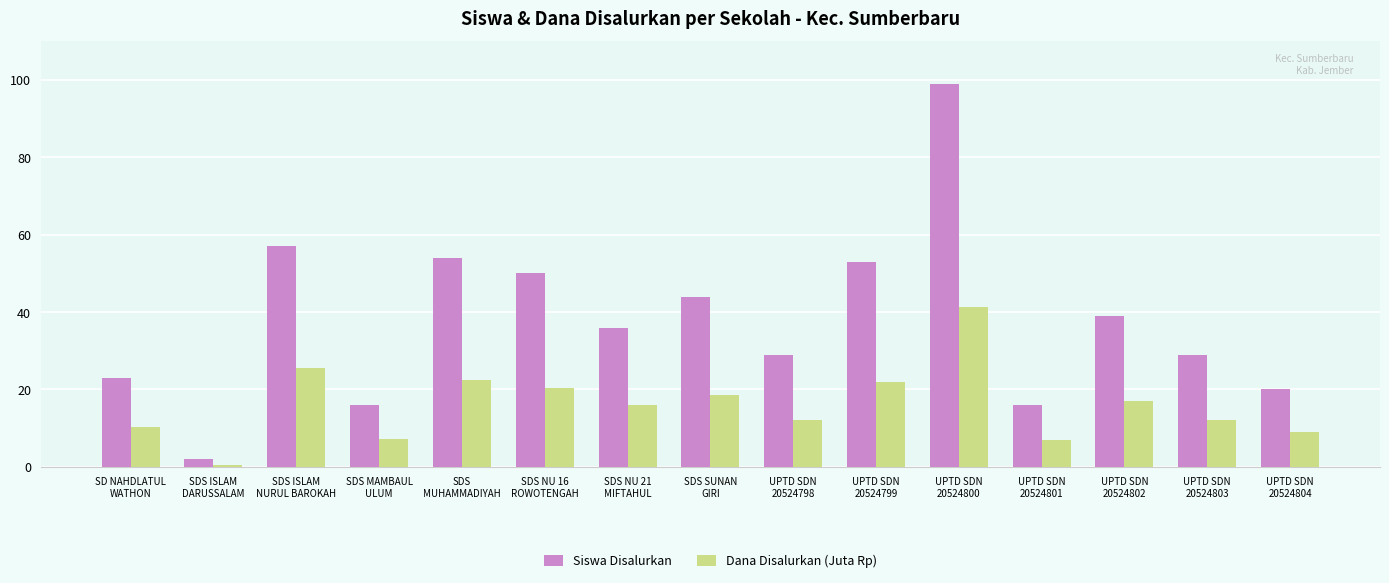

Between SD NAHDLATUL
WATHON and SDS ISLAM
NURUL BAROKAH, which series saw the biggest shift?

Siswa Disalurkan